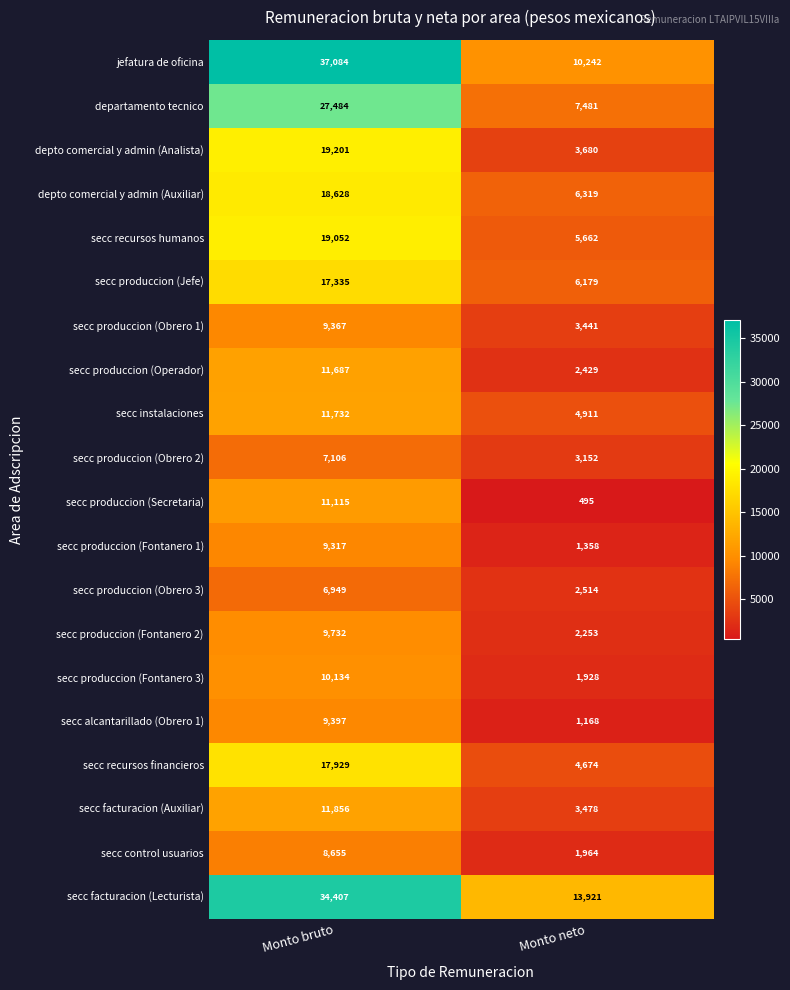

Read the secc produccion (Obrero 3) value at Monto neto, to the nearest 50.

2500